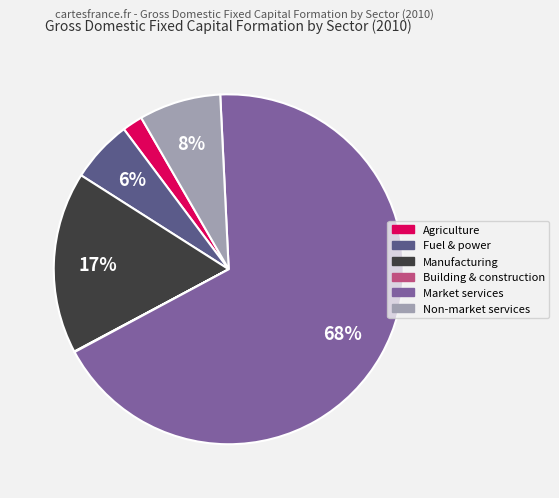

To the nearest percent, what is the average slice percentage?

17%